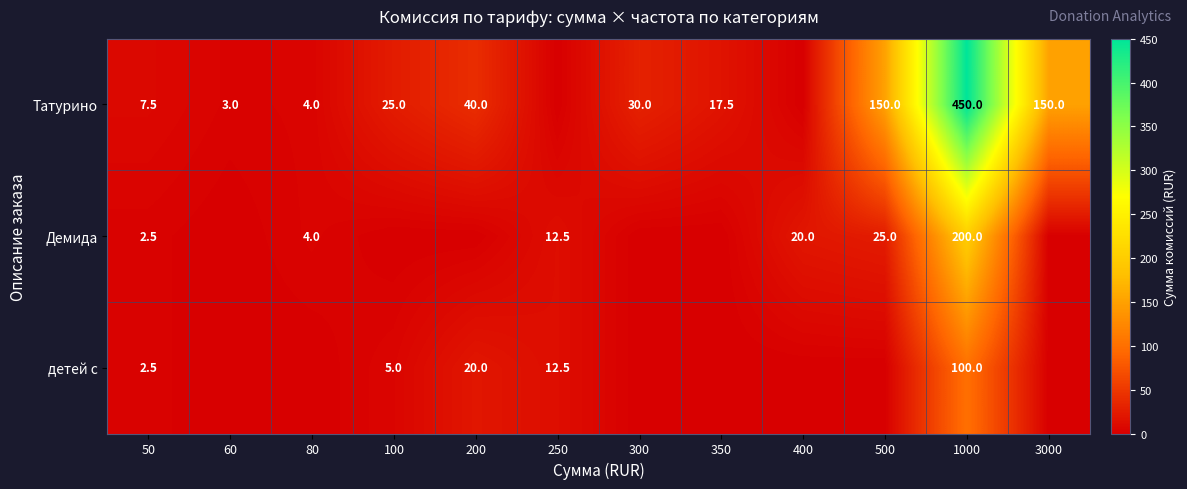

What is the greatest value displayed?

450.0